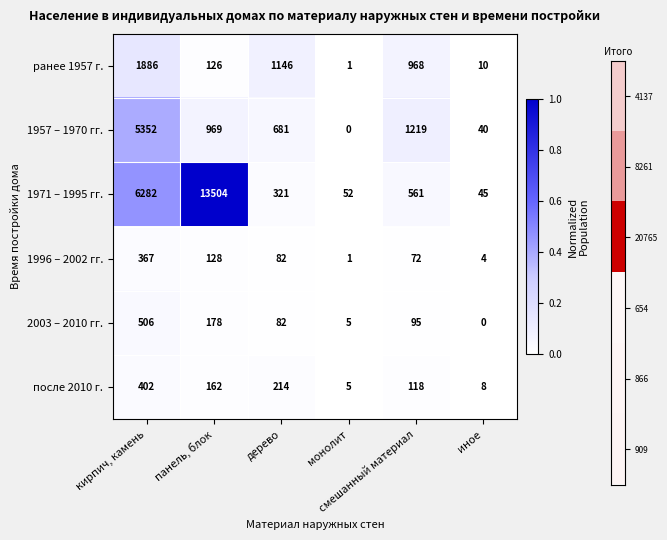

What is the greatest value displayed?

13504